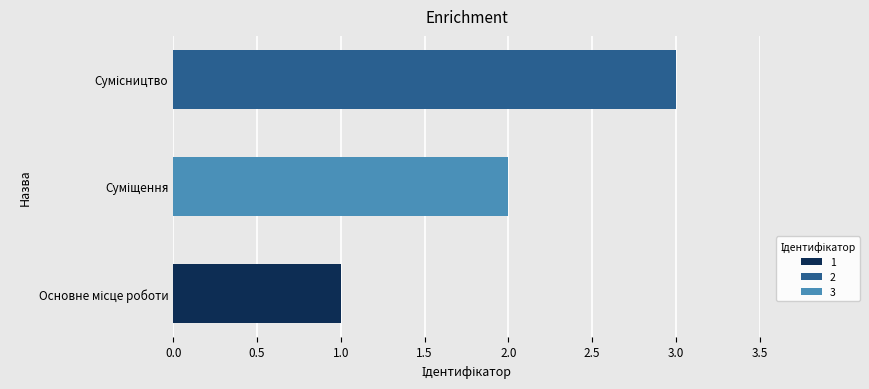

How many distinct data groups are displayed?

1